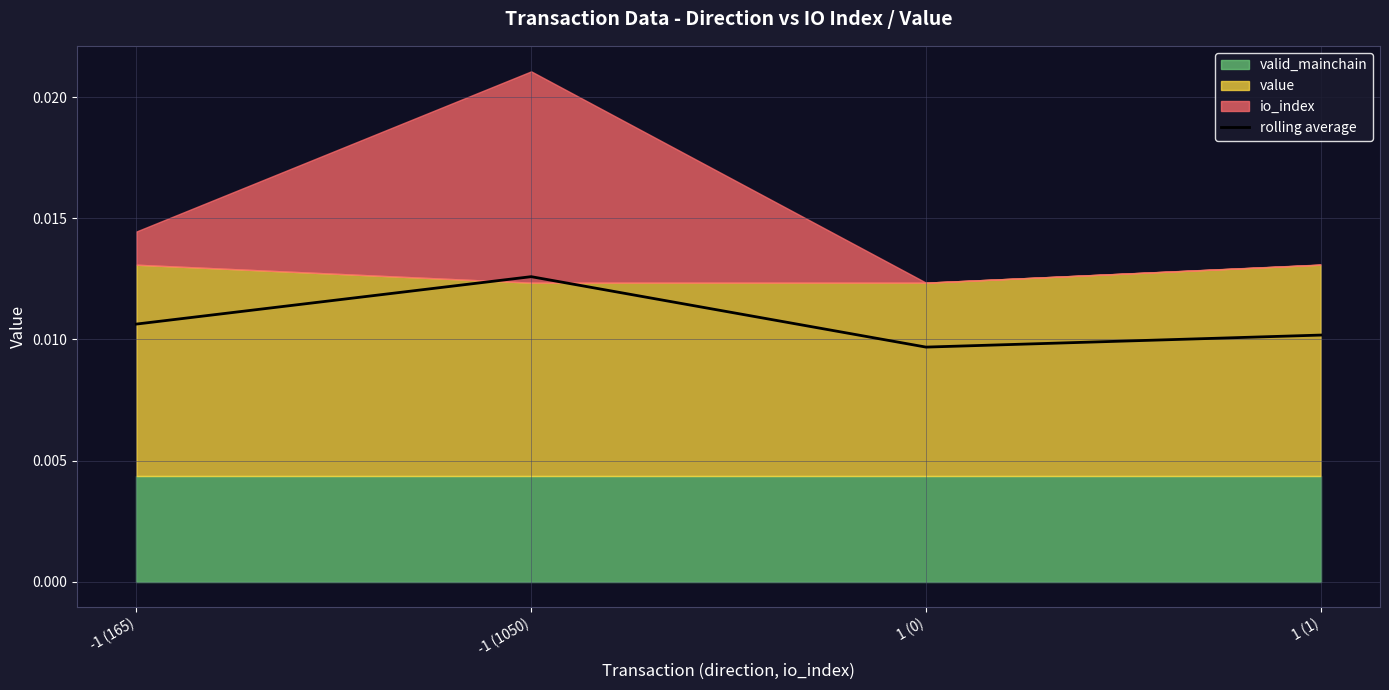

How many values are between 0 and 1?

4